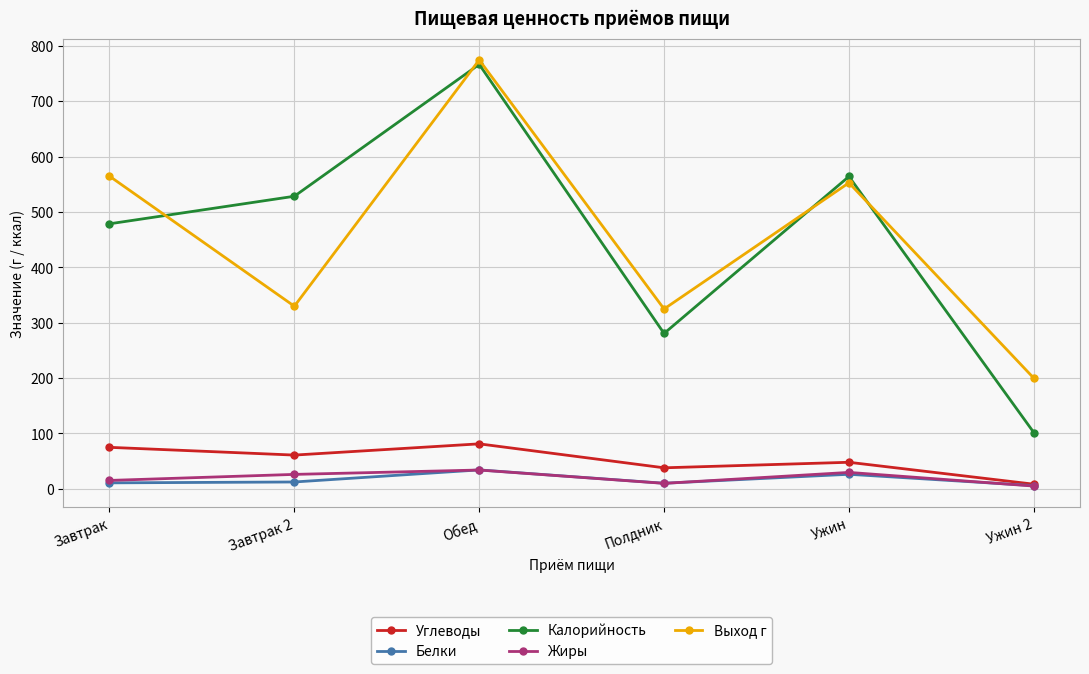

What position from the right is Ужин?

2